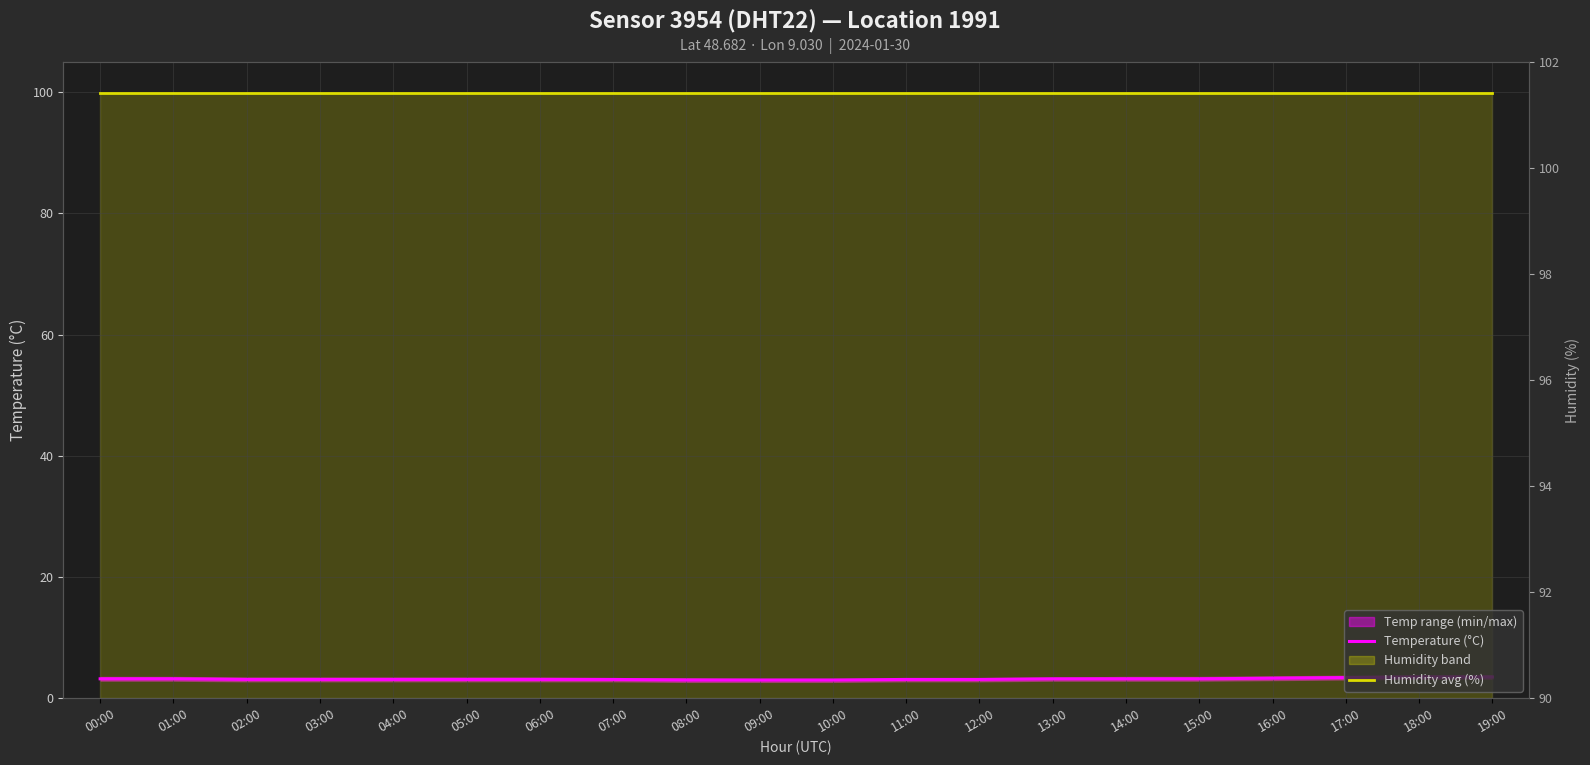

At which label is Humidity avg (%) closest to 99?

00:00